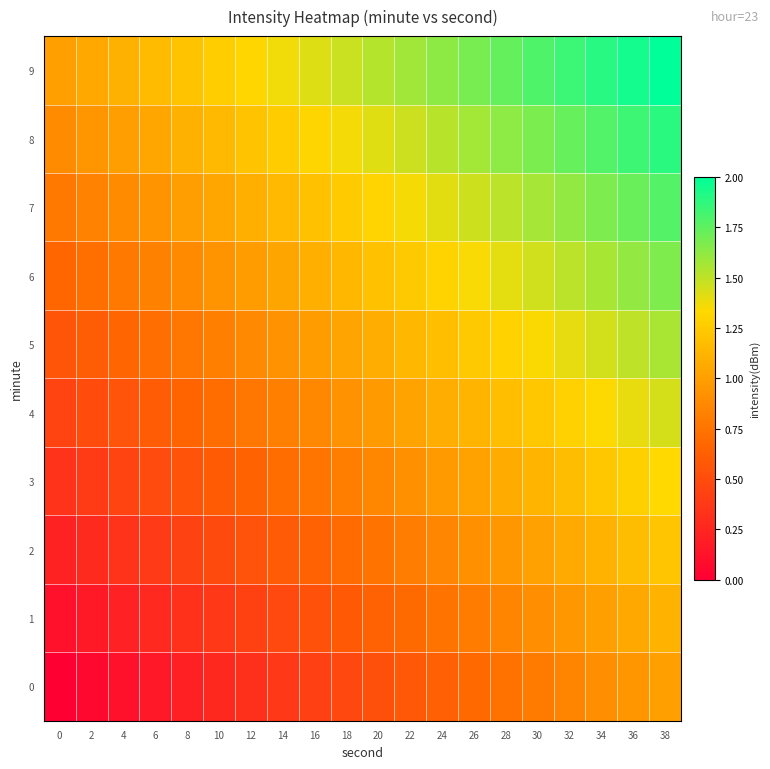

At which category is the sum across all series the highest?

38